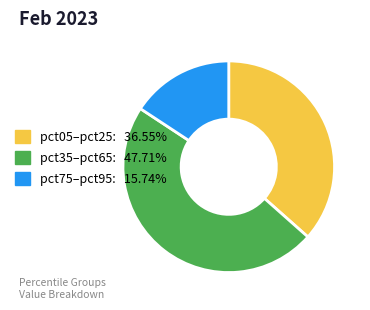

What is the ratio of the value at pct75–pct95: 15.74% to the value at pct05–pct25: 36.55%?

0.4